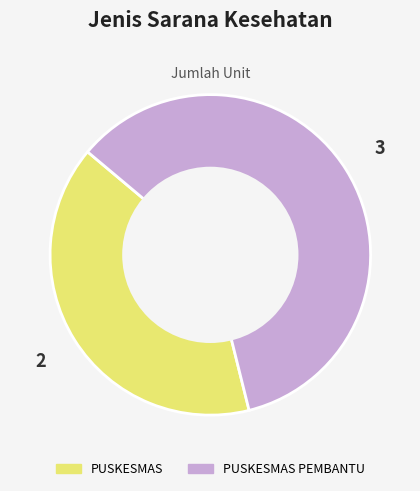

How many slices are in this pie chart?

2